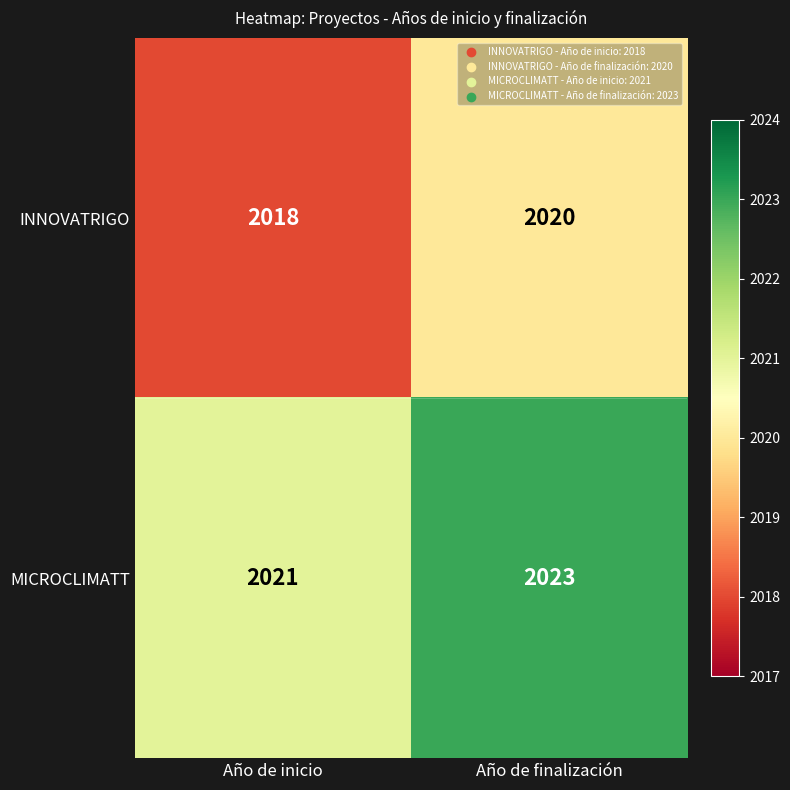

Reading left to right, what are all the values shown in this chart?

INNOVATRIGO: Año de inicio=2018	Año de finalización=2020
MICROCLIMATT: Año de inicio=2021	Año de finalización=2023